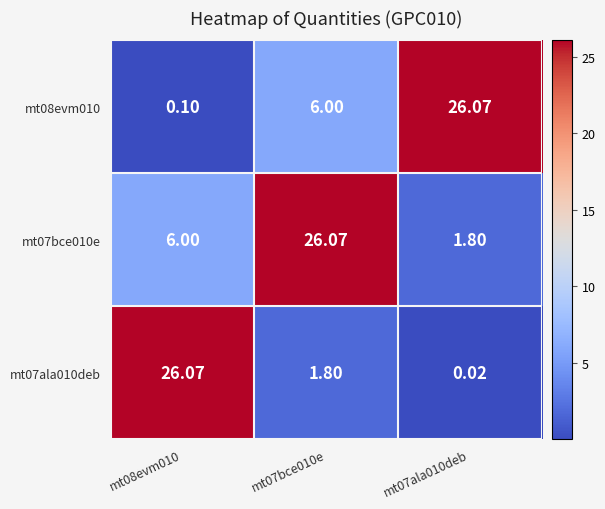

Is the value of mt08evm010 at mt08evm010 greater than the value of mt07bce010e at mt07ala010deb?

No